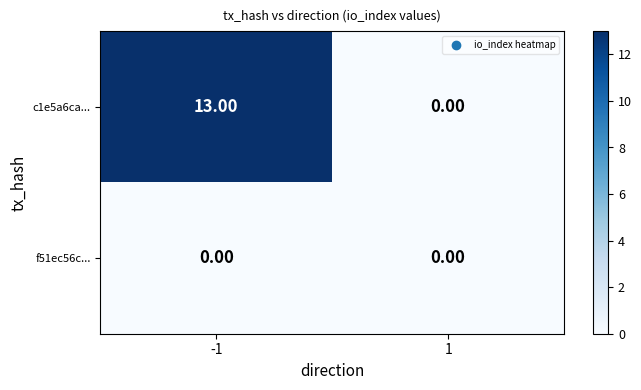

Rank the series by their average value, from lowest to highest.

f51ec56c..., c1e5a6ca...